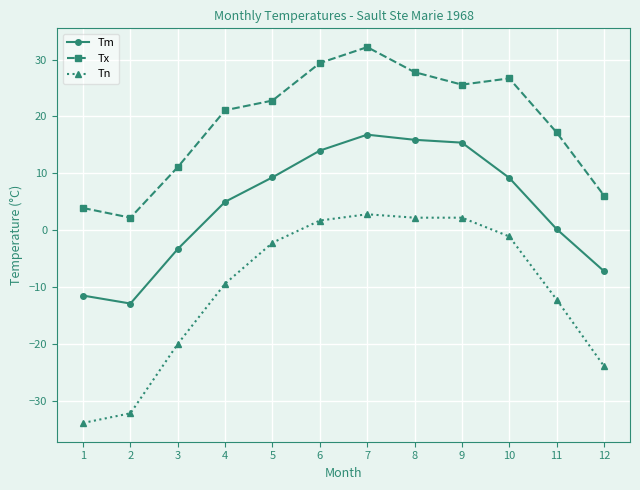

What is the value of the Tm point at the 5th from the left?

9.3